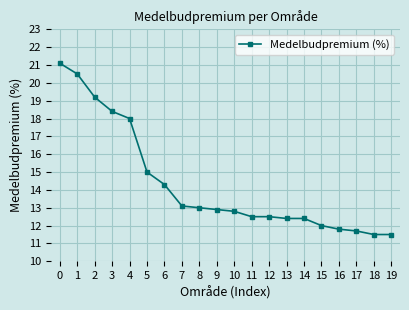

What is the sum of all values?

286.6